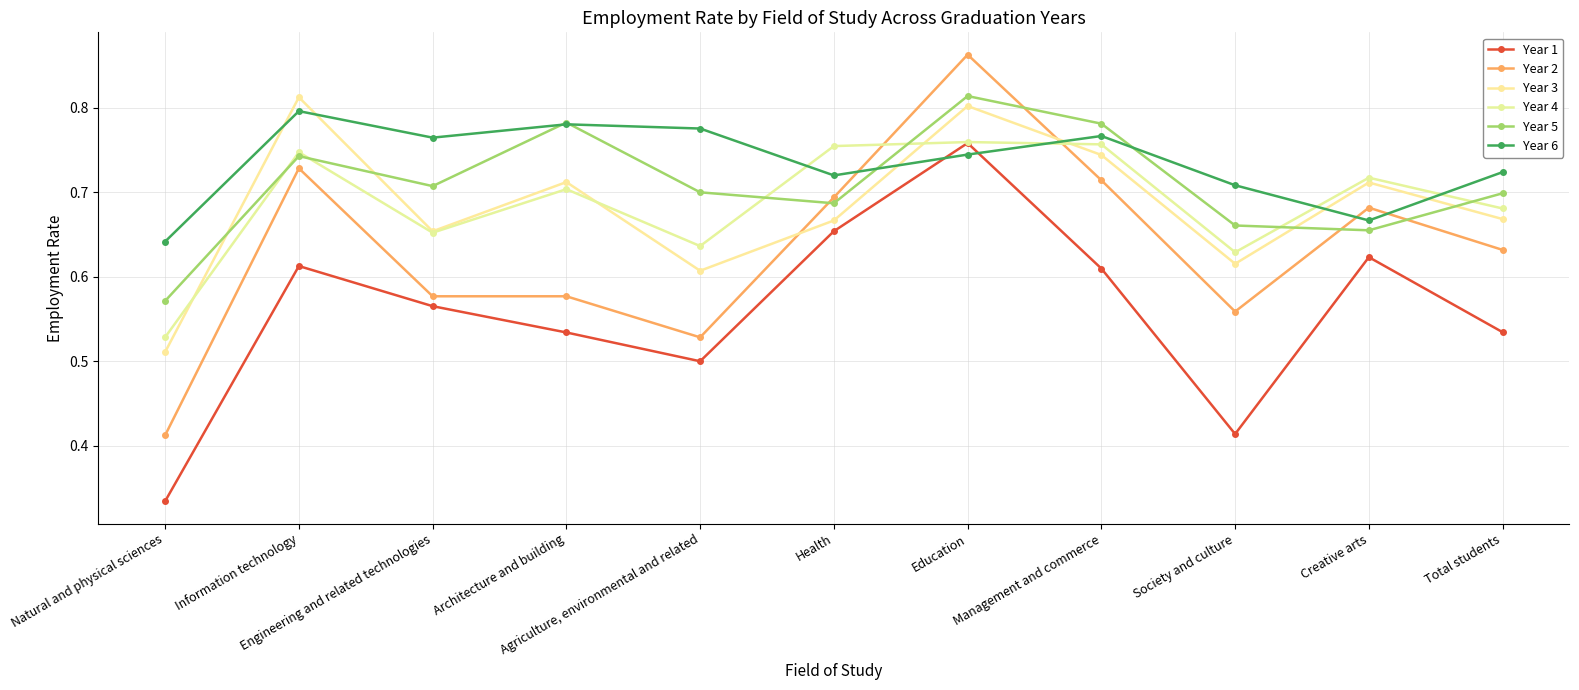

Which series has the widest spread of values?

Year 2